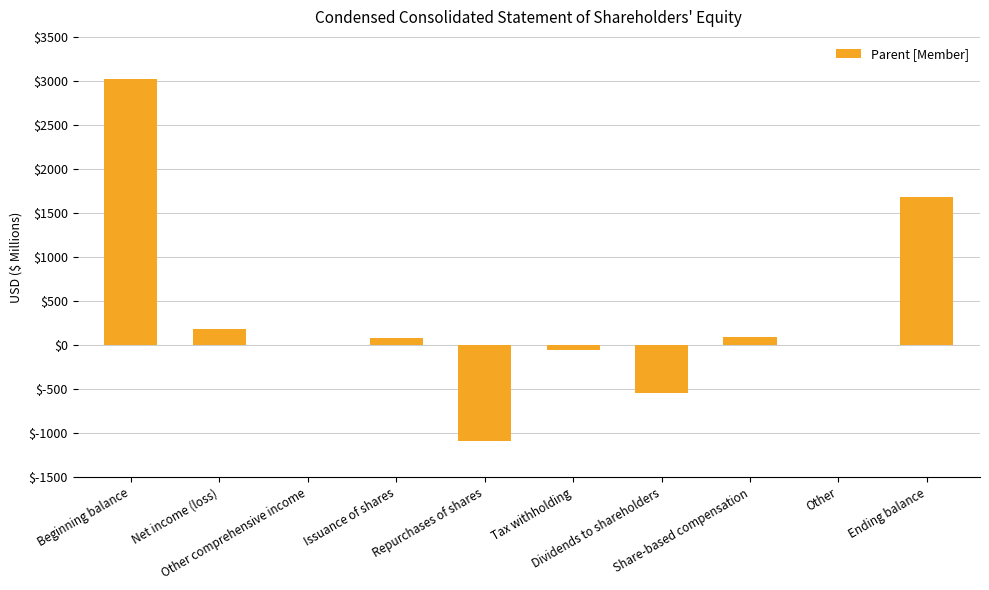

What is the greatest value displayed?

3018